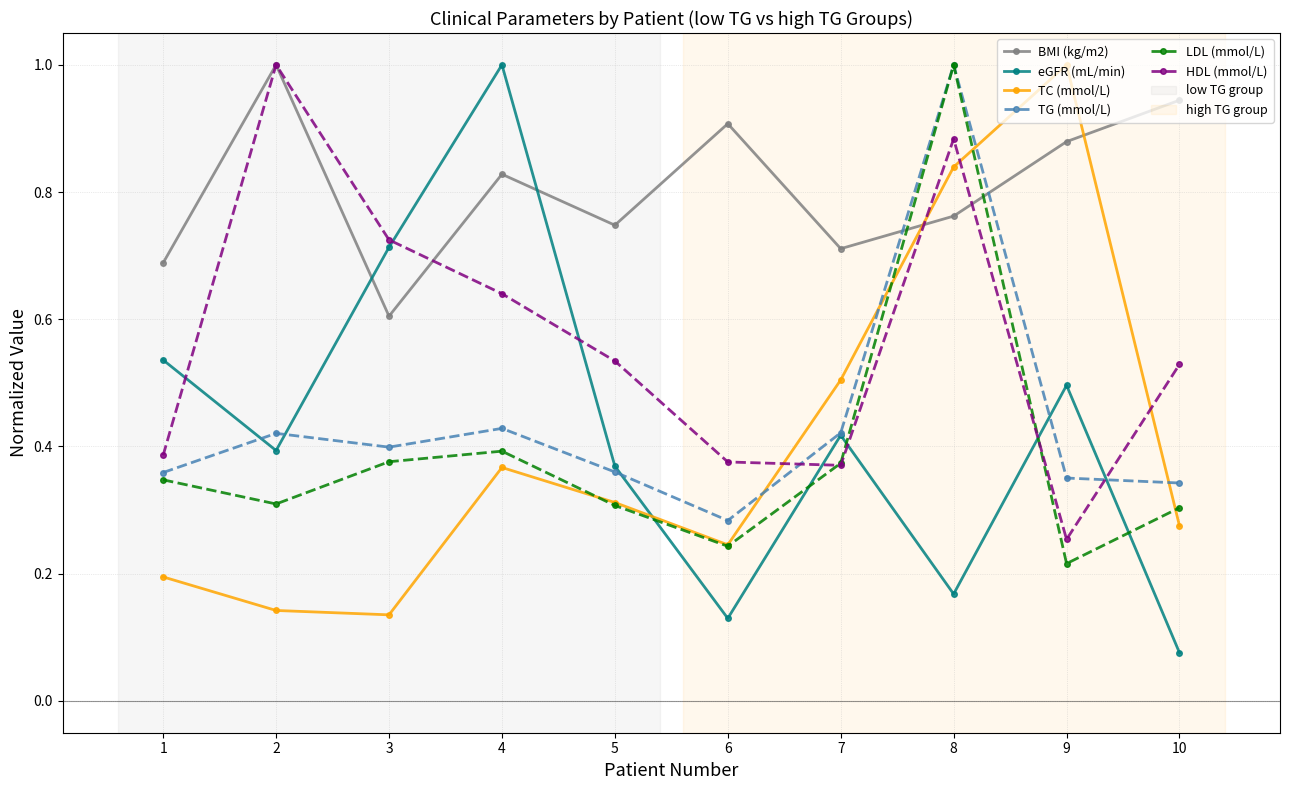

The value of HDL (mmol/L) at 5 is 0.5. True or false?

True